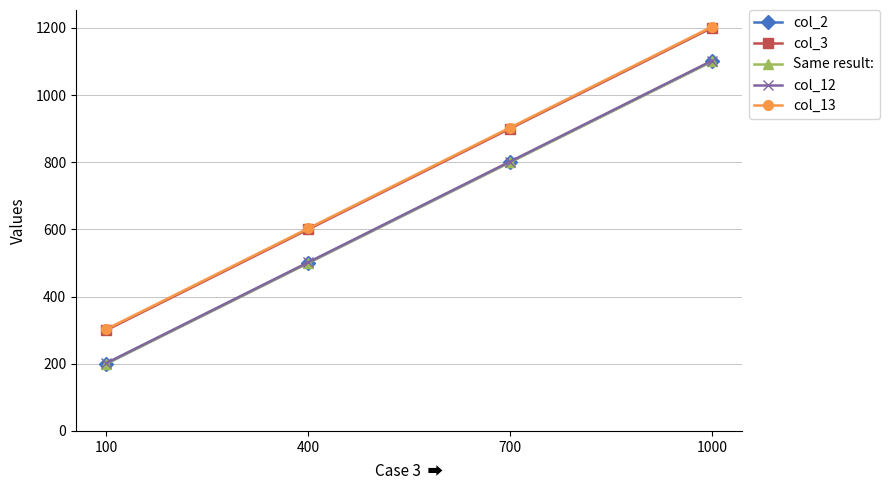

At which category does the chart reach its peak across all series?

1000